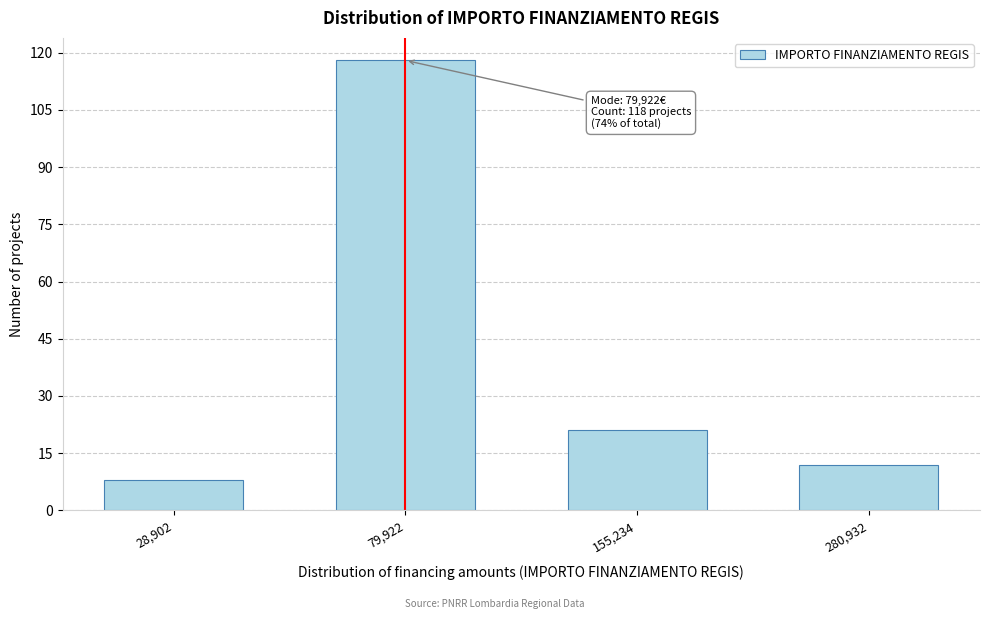

Reading right to left, what are all the values shown in this chart?

12	21	118	8